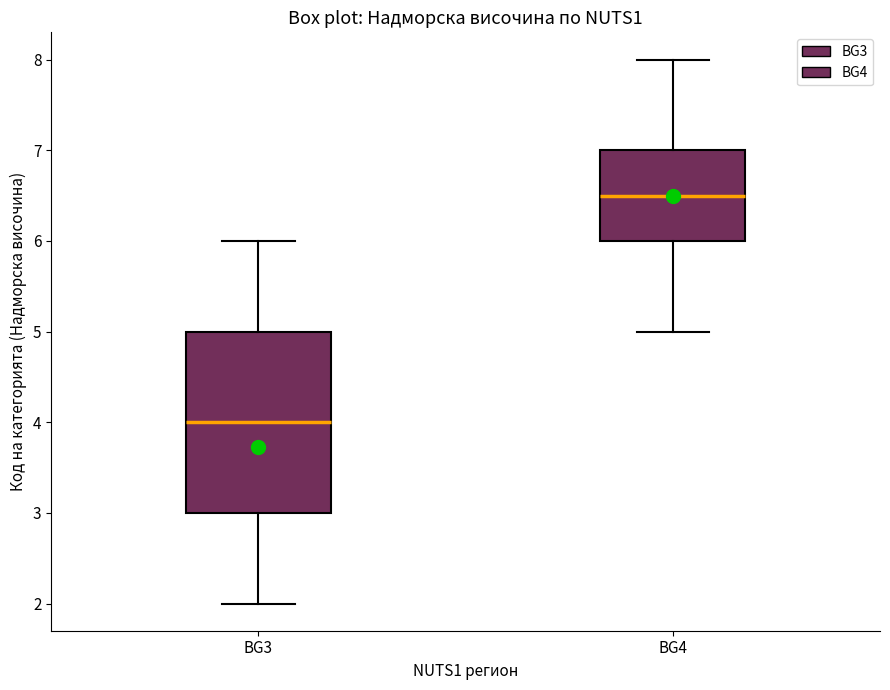

Reading left to right, read every box against the y-axis: the position of its median line, the range the box covers, and the ends of its whiskers. The values are not printed on the chart, so give them approximately, as read against the axis.

BG3: median 4.0, box 3.0 to 5.0, whiskers 2.0 to 6.0
BG4: median 6.5, box 6.0 to 7.0, whiskers 5.0 to 8.0